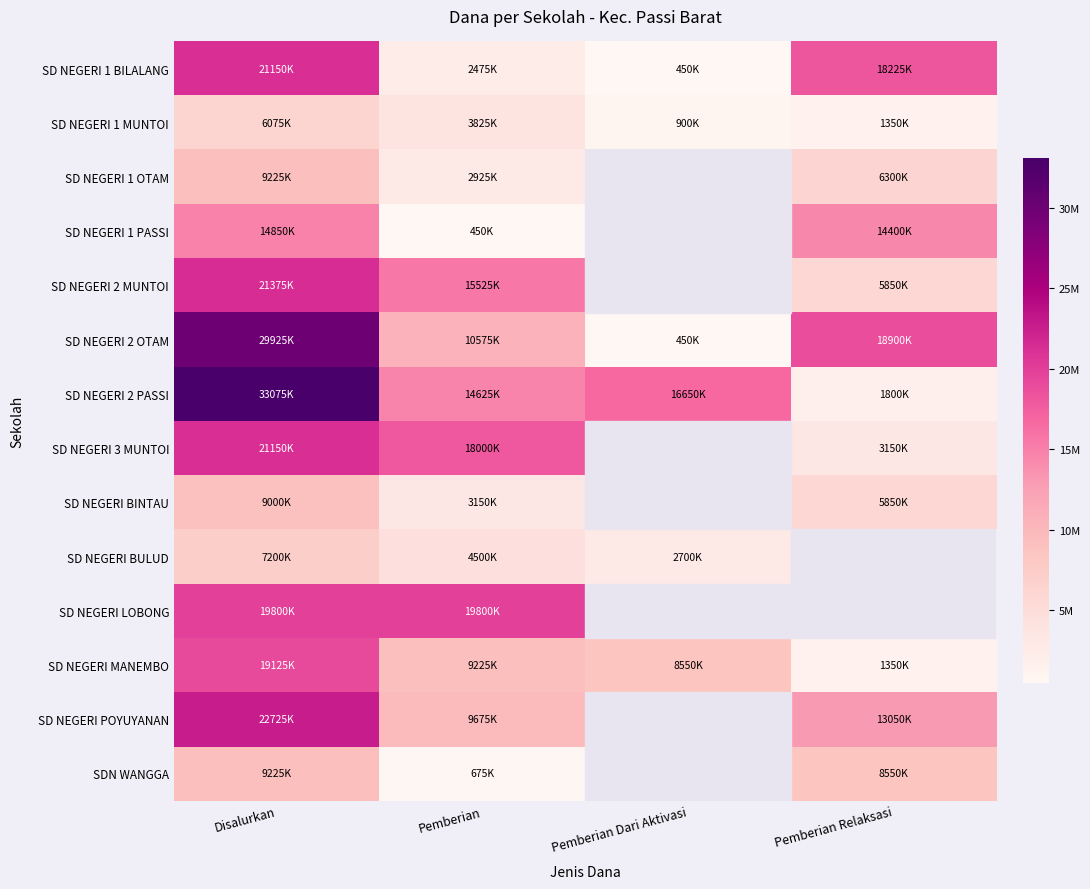

At how many categories does at least one series exceed 8228745?

4